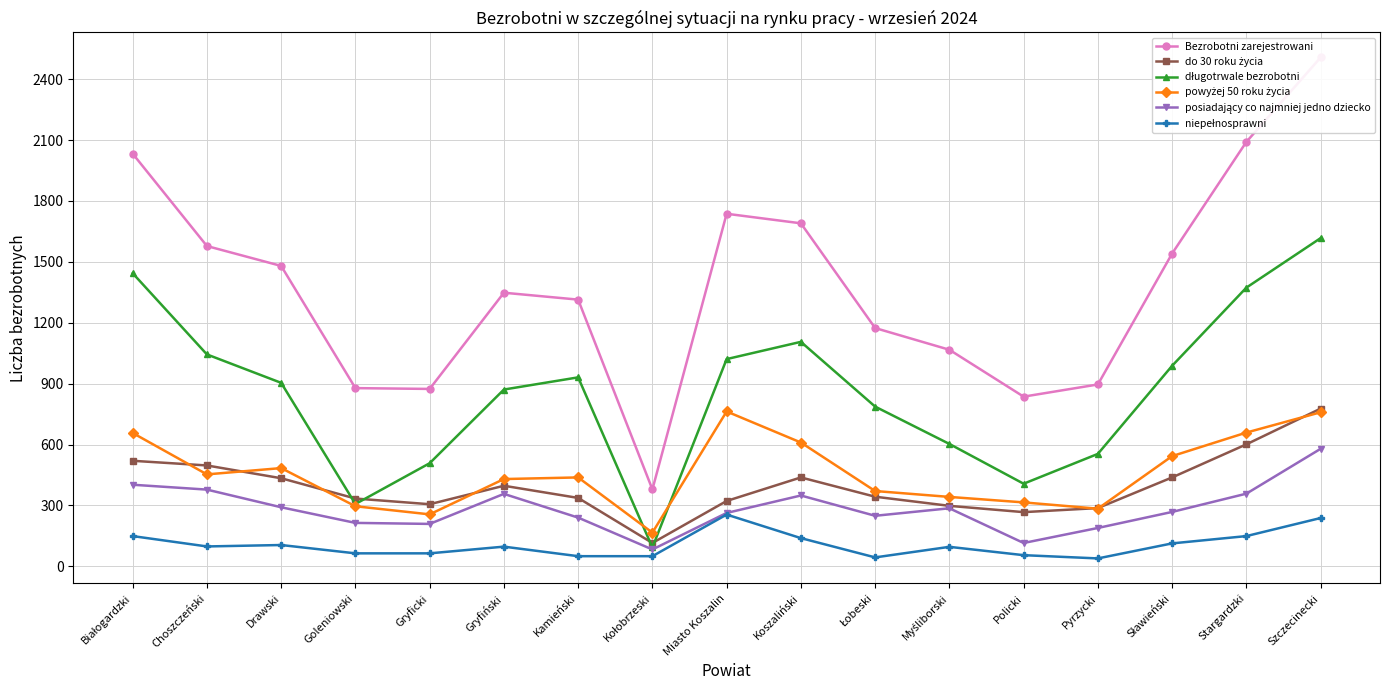

What position from the right is Choszczeński?

16